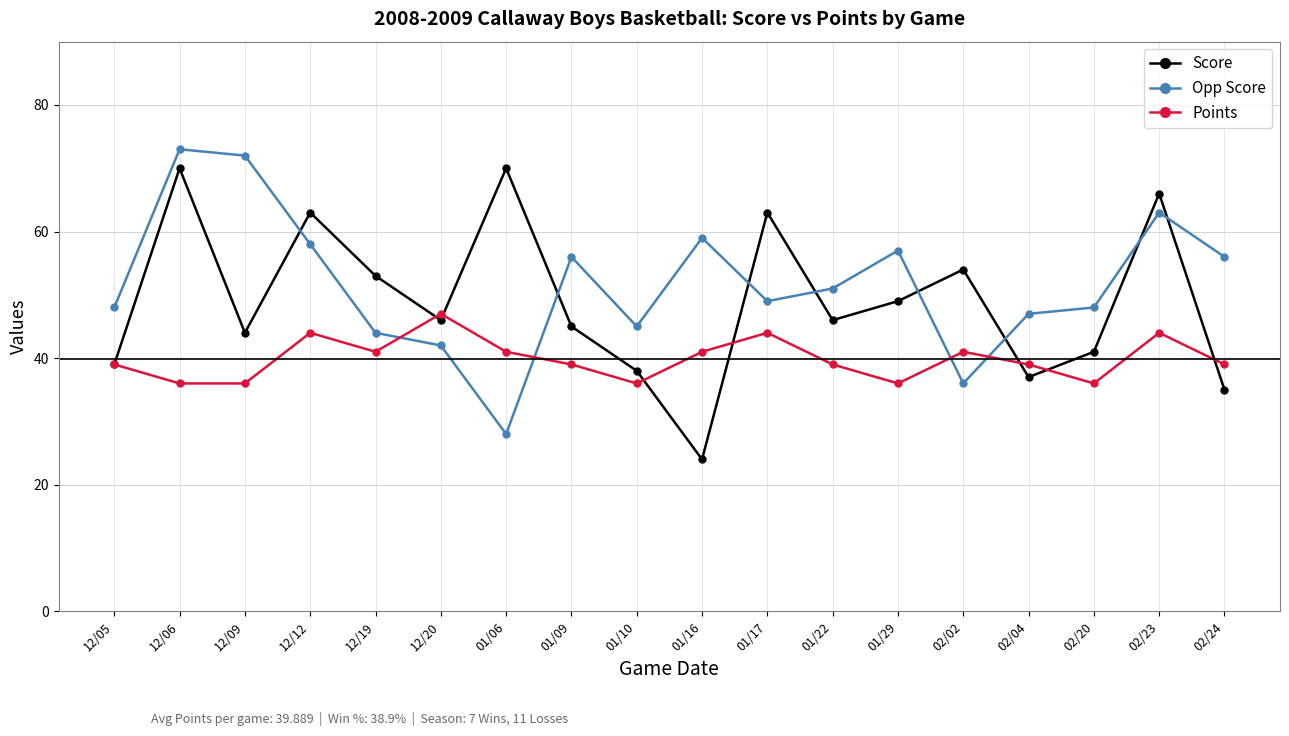

The Opp Score series shows 13 at 01/29. True or false?

False